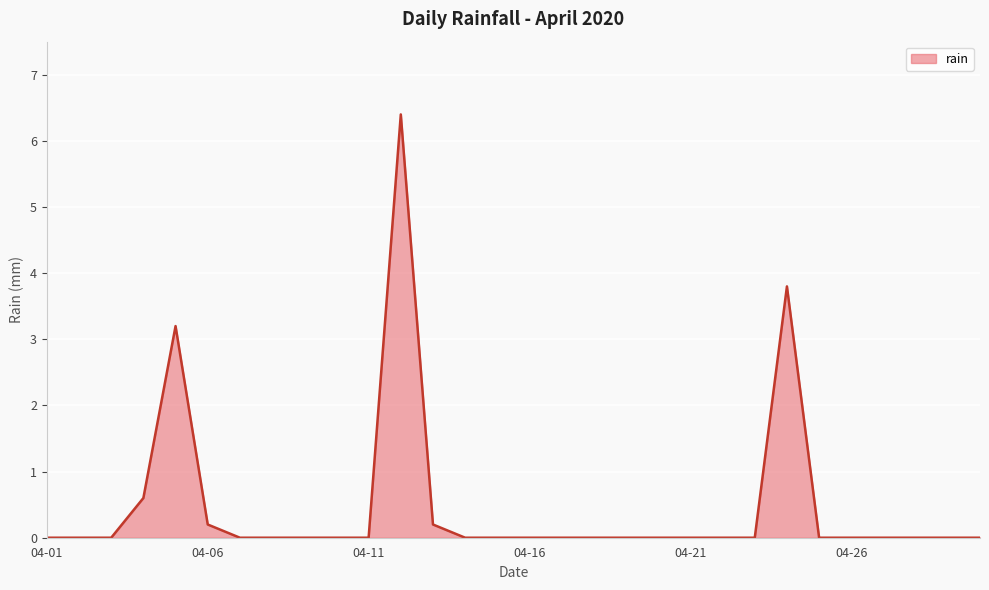

What is the greatest value displayed?

6.4